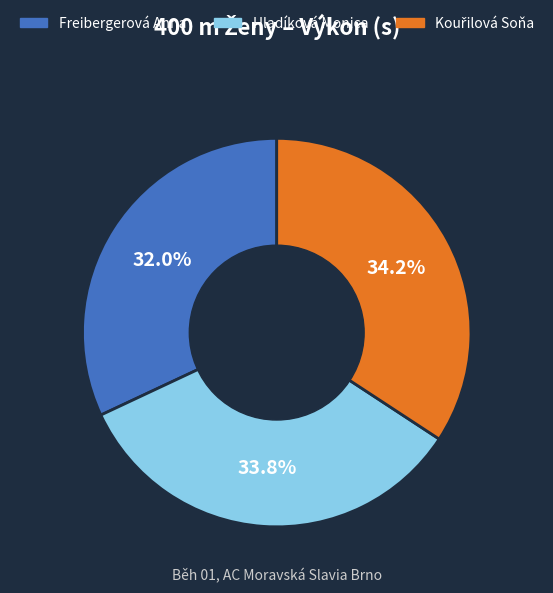

Approximately how many times larger is the value at Hladíková Monica compared to Freibergerová Anna?

1.1